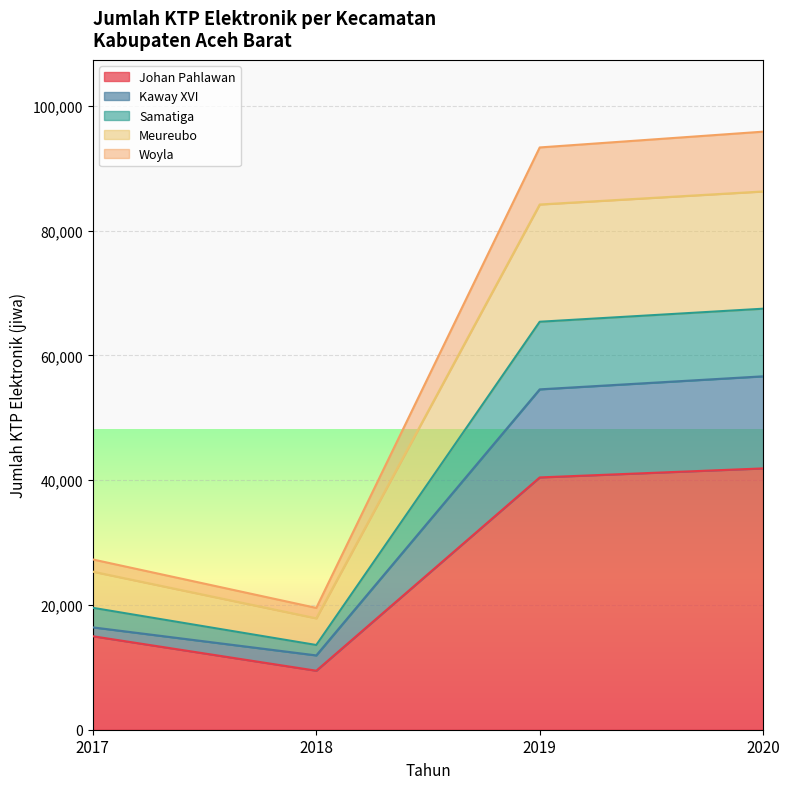

What is the highest value of the Johan Pahlawan series?

41893